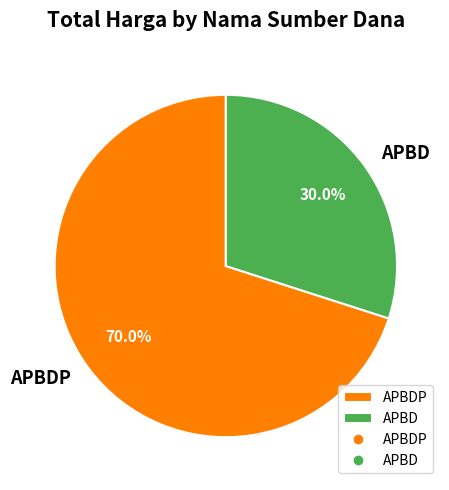

To the nearest percent, what is the average slice percentage?

50%